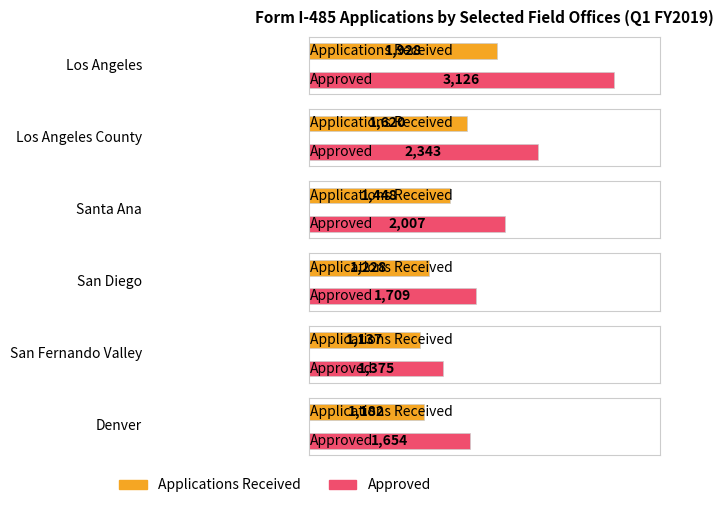

What is the difference between the second highest and minimum values in the Approved series?

968